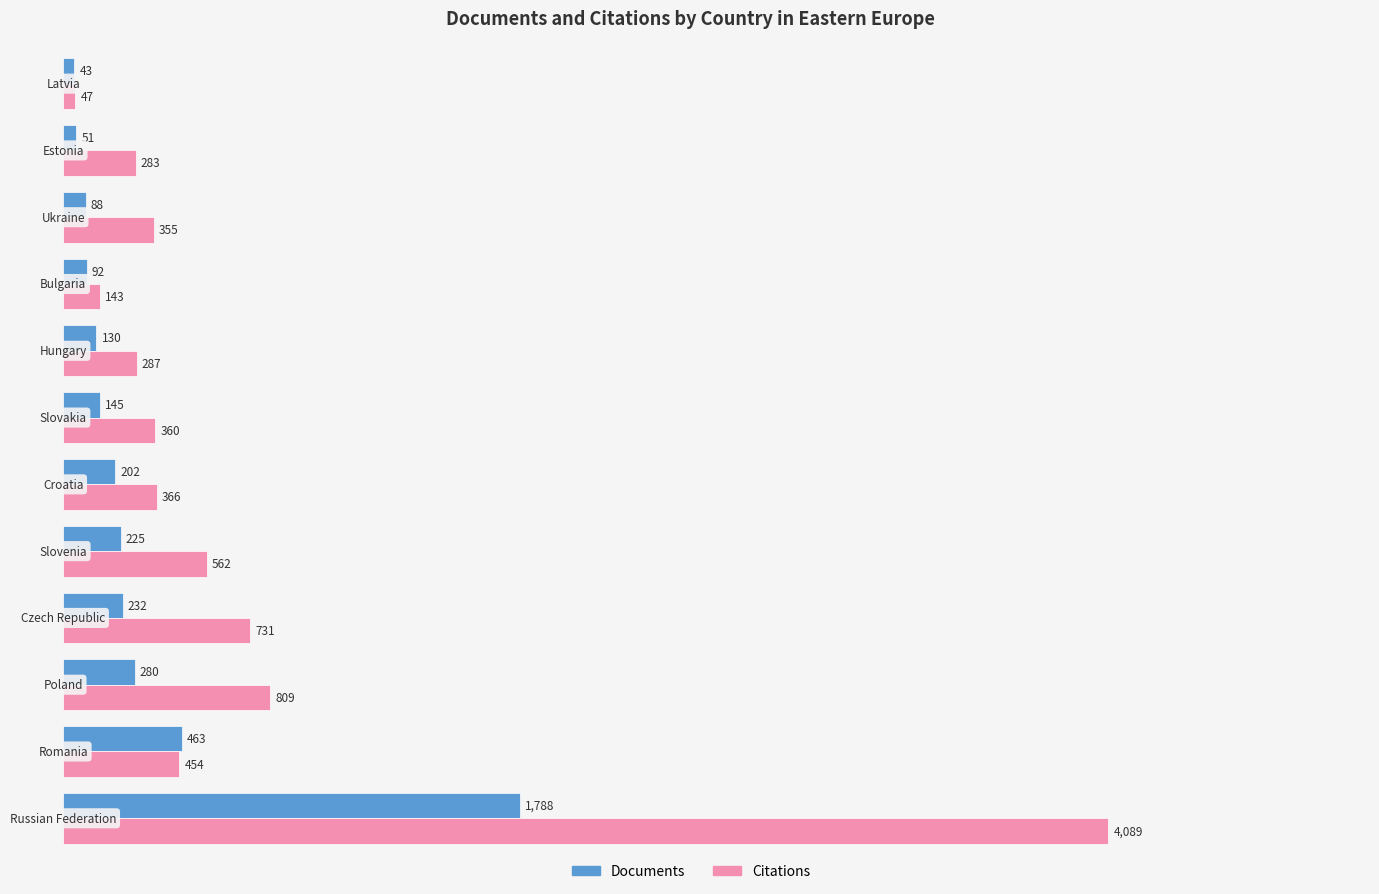

Which series has the widest spread of values?

Citations